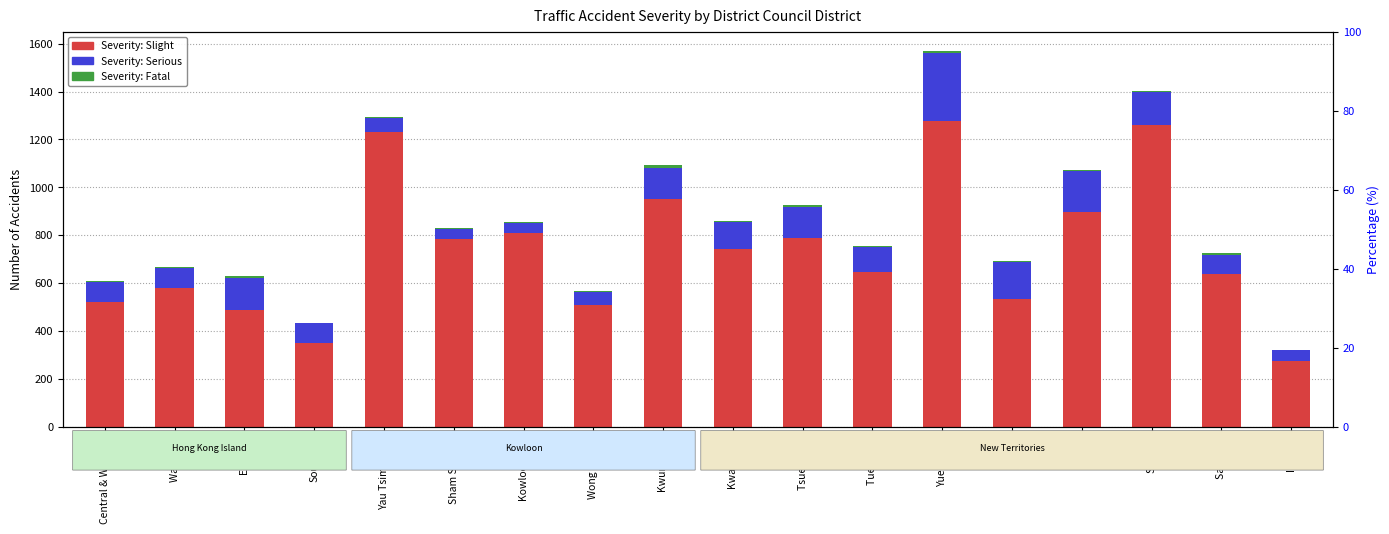

How many values in the Severity: Slight series are below 744?

9